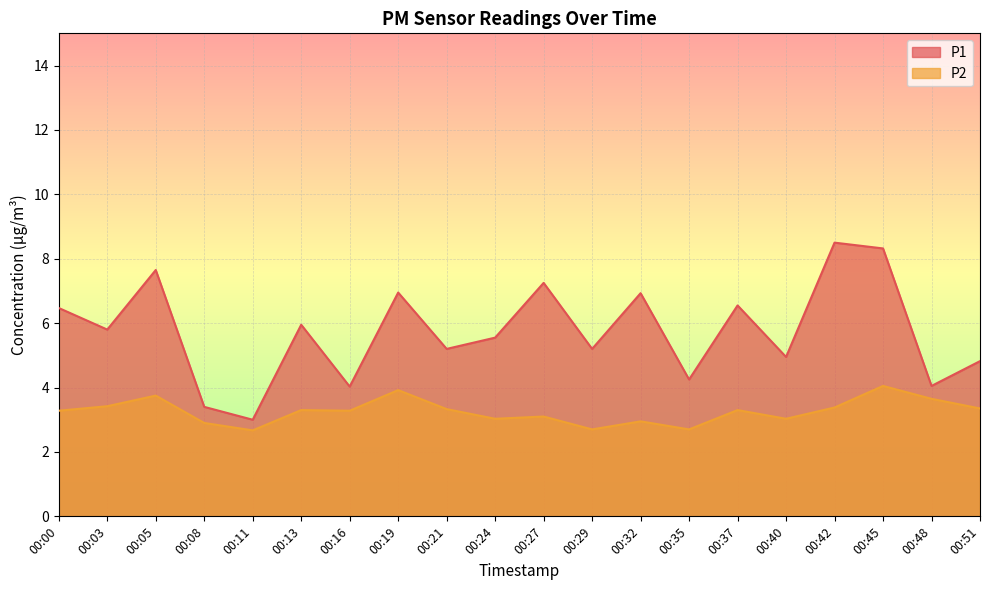

Where does the P2 series first go above 3?

00:00